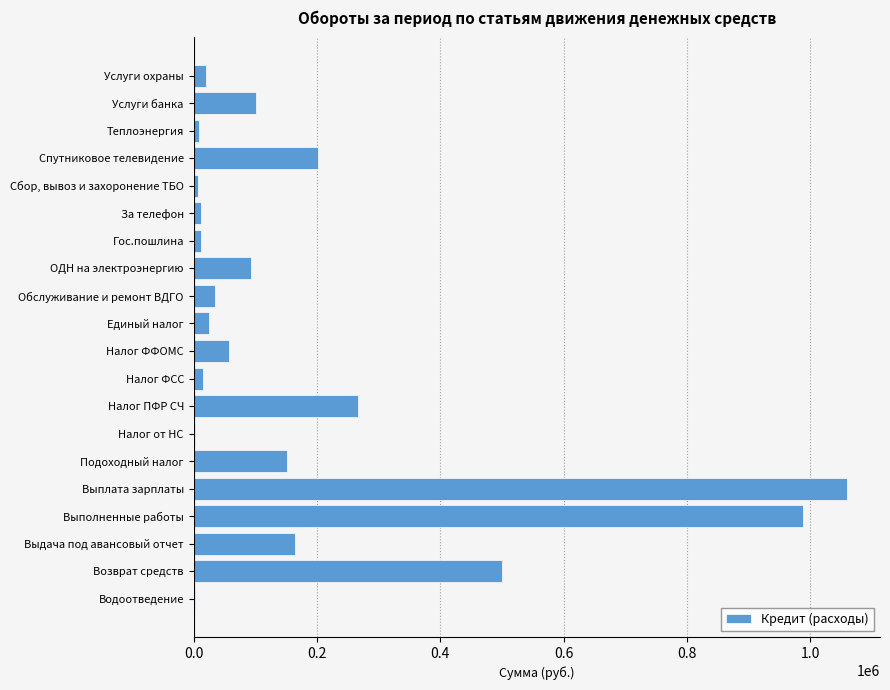

True or false: the data shows 24892.0 at Единый налог.

True